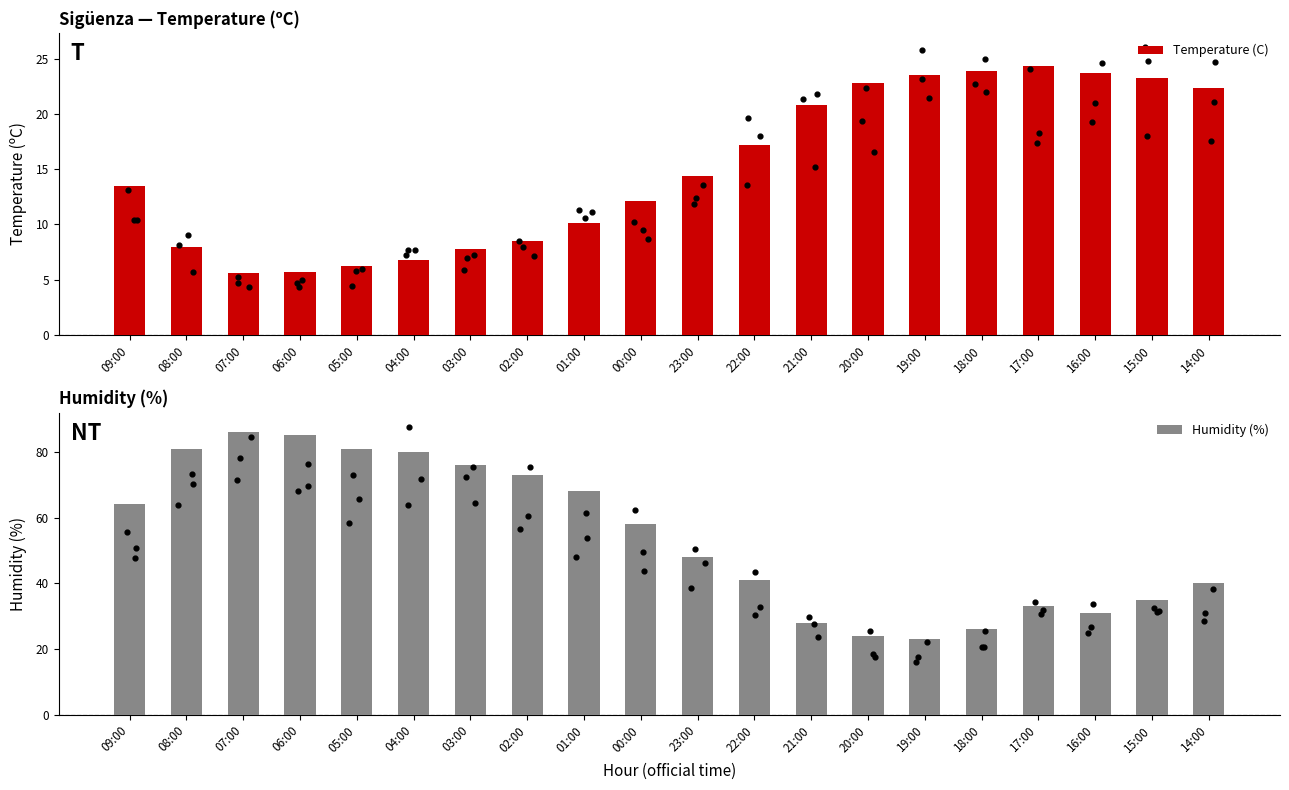

At which category is the sum across all series the highest?

07:00